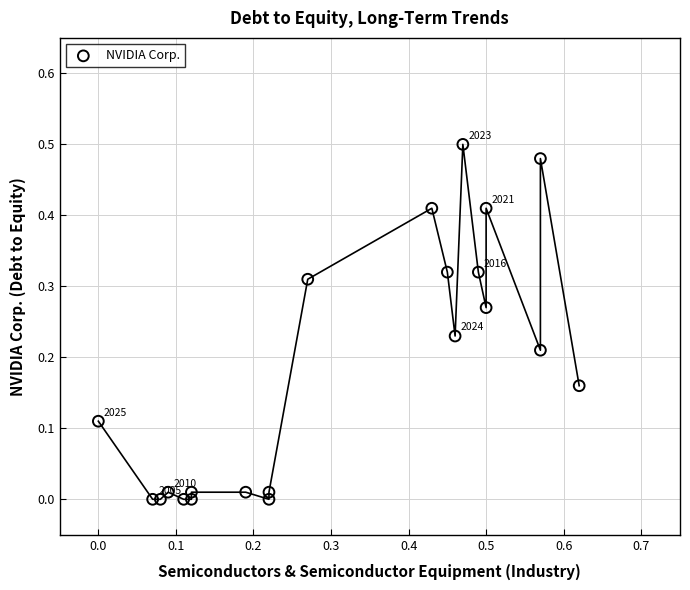

What is the range of X values (max minus min)?

0.6